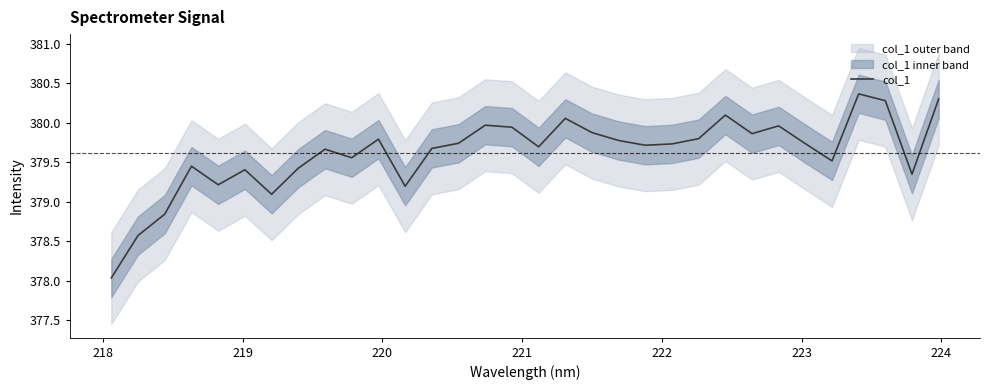

What is the maximum value for col_1?

380.4